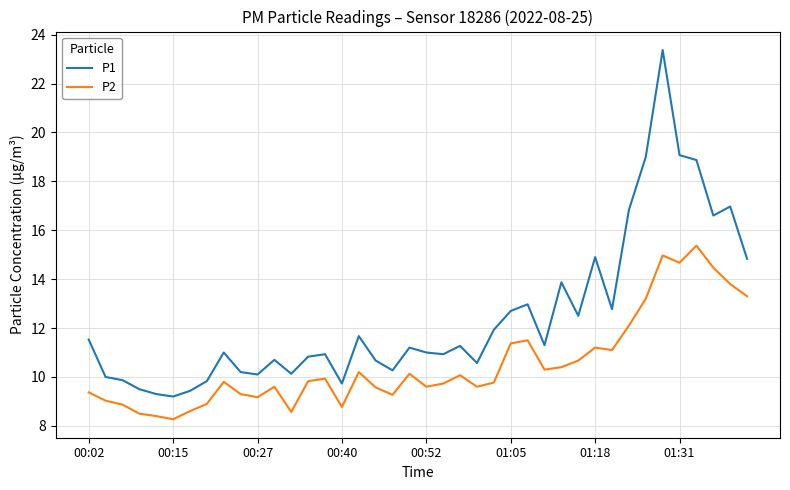

True or false: P2 and P1 cross at least once.

False